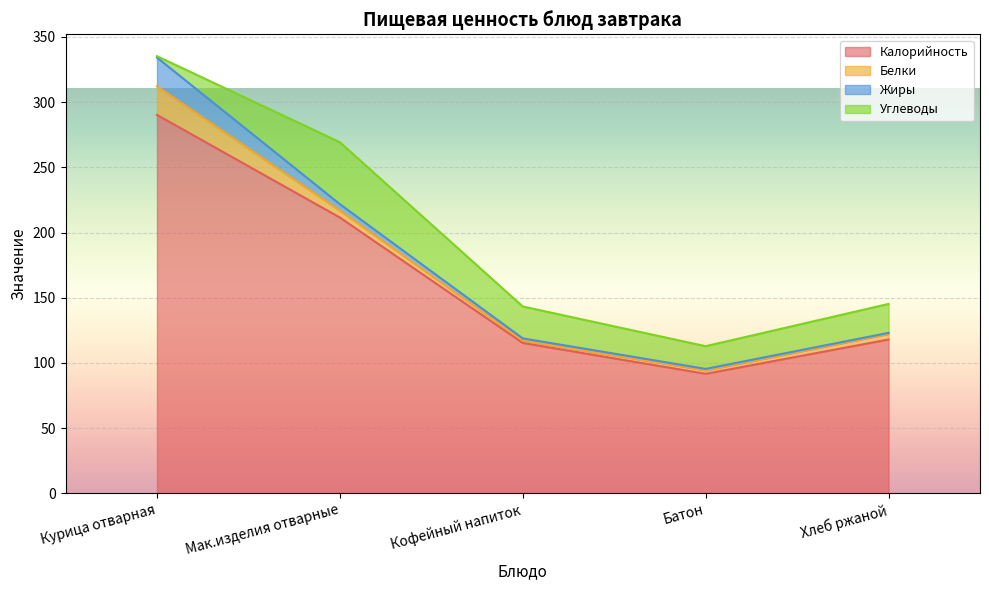

How many lines are shown in the chart?

4